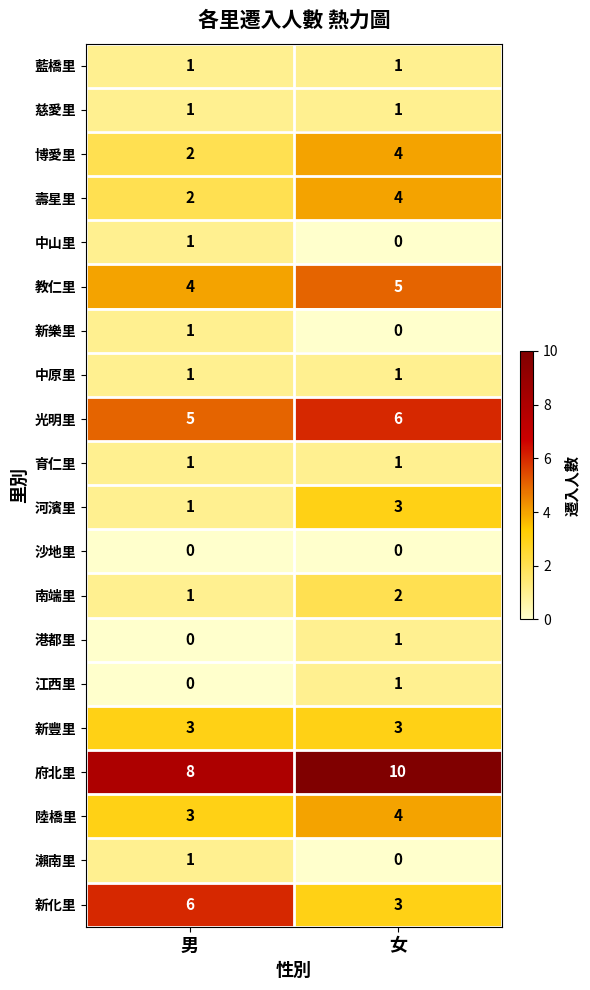

What is the difference between the 新化里 values at 男 and 女?

3